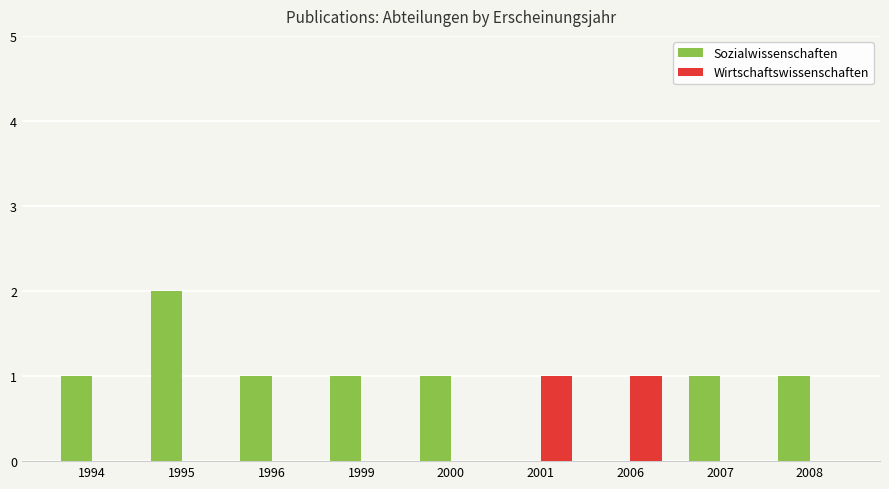

At which category is the sum across all series the highest?

1995